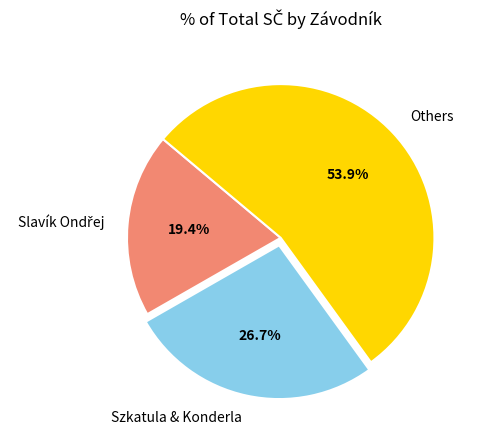

Count the number of slices in the pie.

3